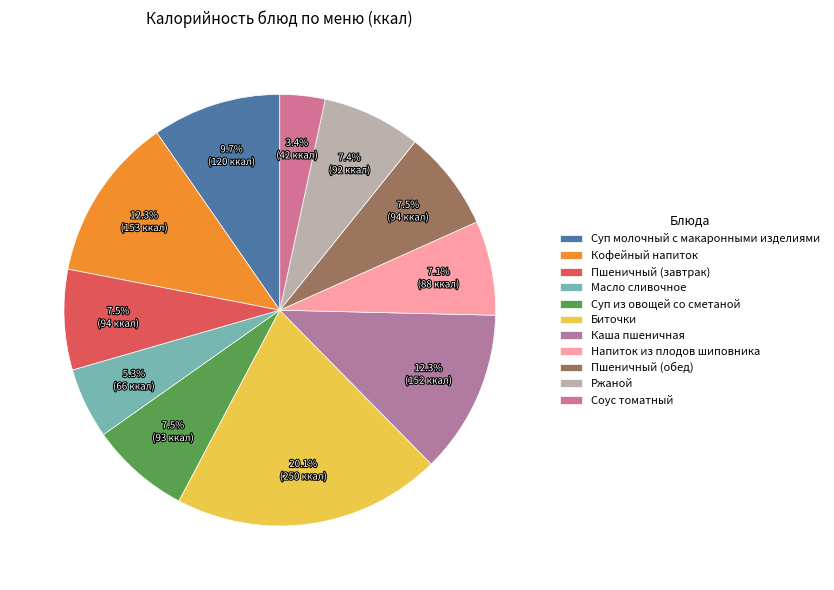

How many segments does this pie chart have?

11